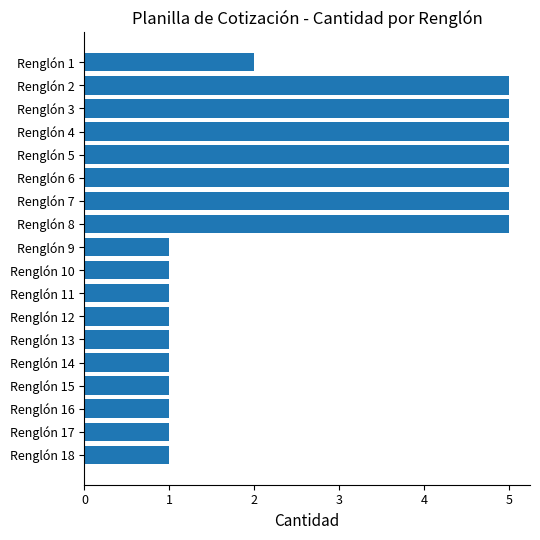

What is the difference between the maximum and second lowest values?

4